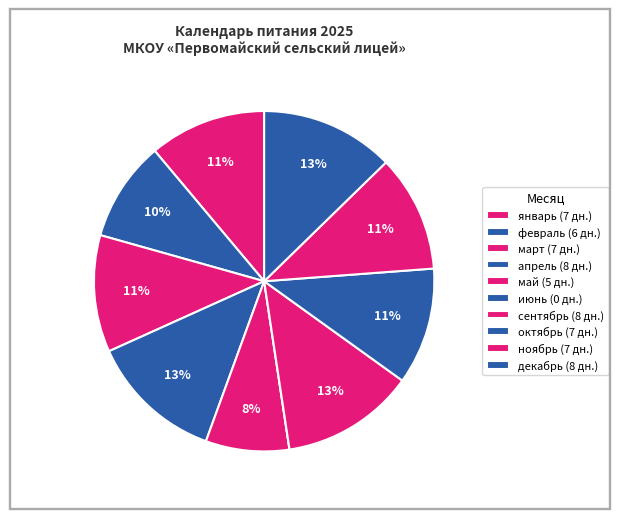

To the nearest percent, what portion does октябрь represent?

11%